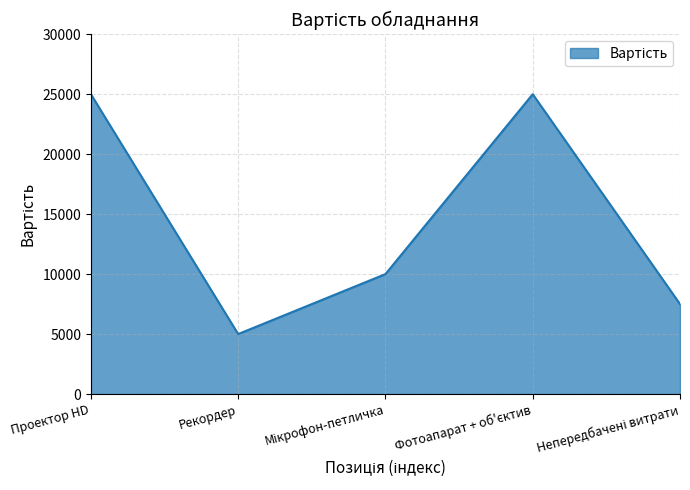

Reading left to right, what are all the values shown in this chart?

25000	5000	10000	25000	7500